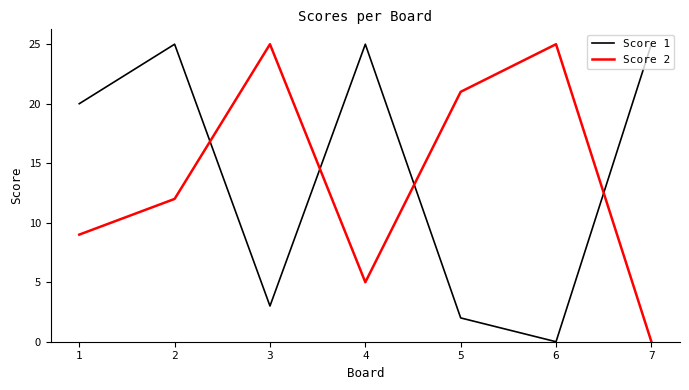

What is the difference between the maximum and minimum values in the Score 2 series?

25